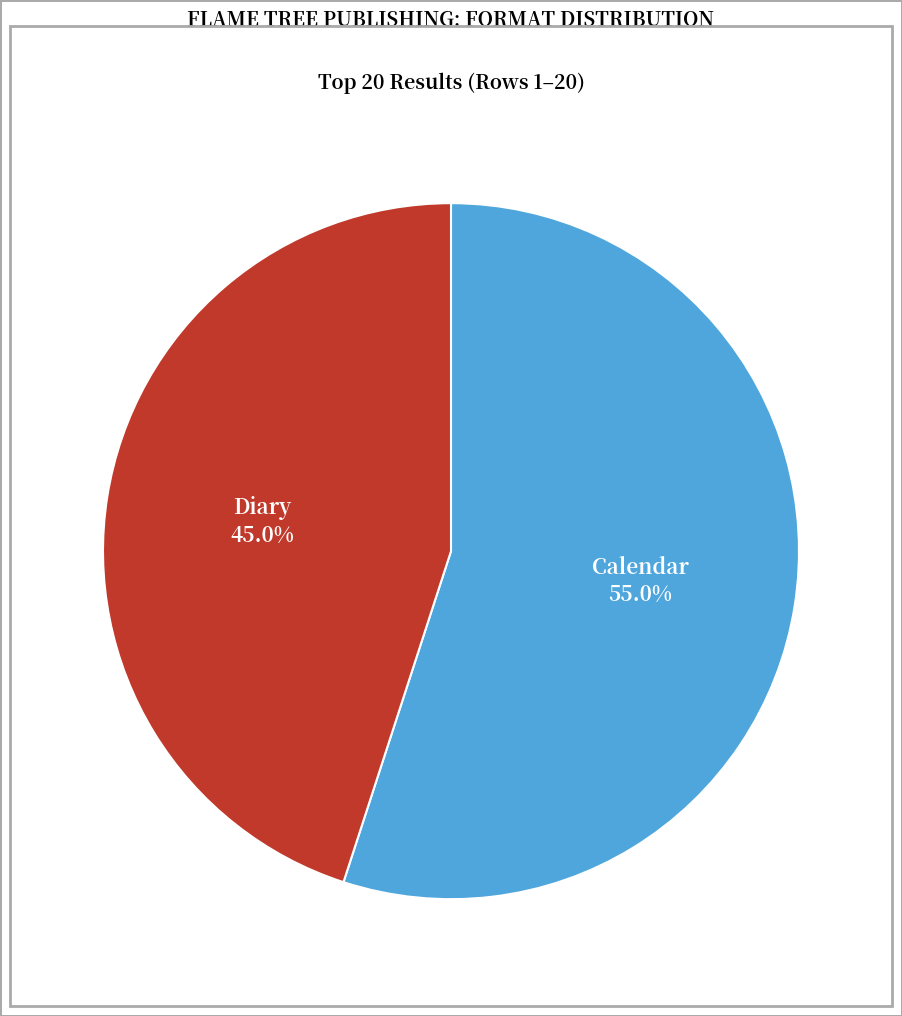

How many segments does this pie chart have?

2